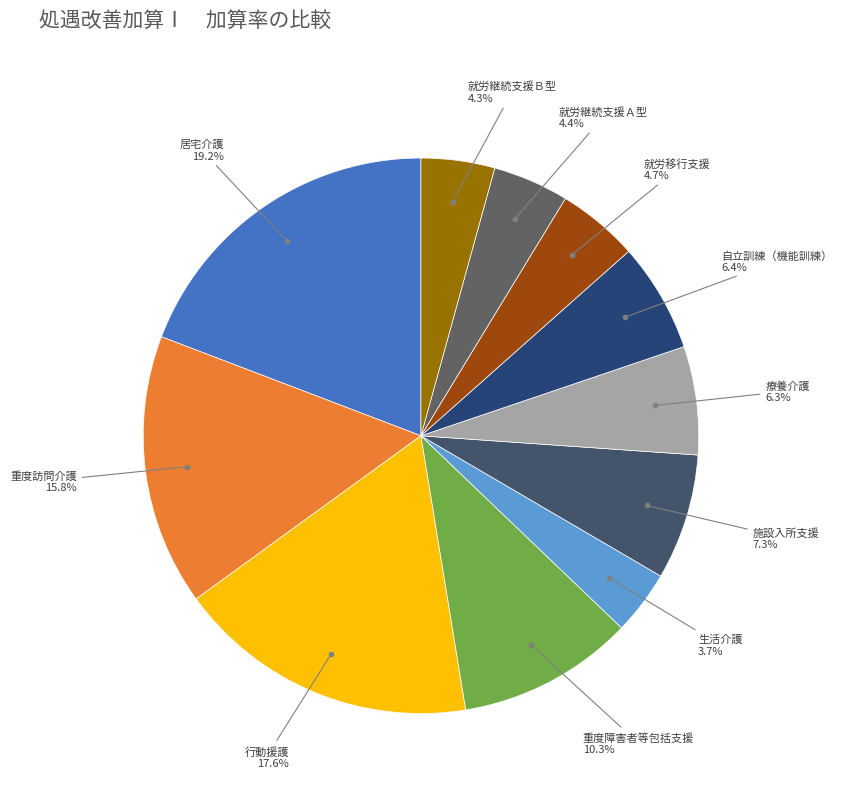

Count the number of slices in the pie.

11